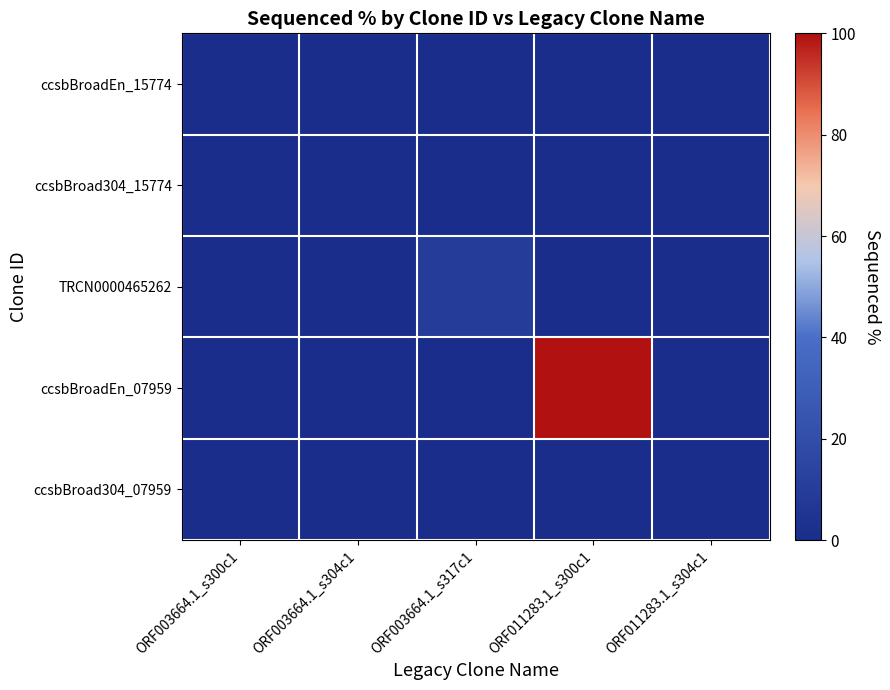

Reading left to right, extract all data points from this chart.

ccsbBroadEn_15774: ORF003664.1_s300c1=0.0	ORF003664.1_s304c1=0.0	ORF003664.1_s317c1=0.0	ORF011283.1_s300c1=0.0	ORF011283.1_s304c1=0.0
ccsbBroad304_15774: ORF003664.1_s300c1=0.0	ORF003664.1_s304c1=0.0	ORF003664.1_s317c1=0.0	ORF011283.1_s300c1=0.0	ORF011283.1_s304c1=0.0
TRCN0000465262: ORF003664.1_s300c1=0.0	ORF003664.1_s304c1=0.0	ORF003664.1_s317c1=9.6	ORF011283.1_s300c1=0.0	ORF011283.1_s304c1=0.0
ccsbBroadEn_07959: ORF003664.1_s300c1=0.0	ORF003664.1_s304c1=0.0	ORF003664.1_s317c1=0.0	ORF011283.1_s300c1=99.6	ORF011283.1_s304c1=0.0
ccsbBroad304_07959: ORF003664.1_s300c1=0.0	ORF003664.1_s304c1=0.0	ORF003664.1_s317c1=0.0	ORF011283.1_s300c1=0.0	ORF011283.1_s304c1=0.0